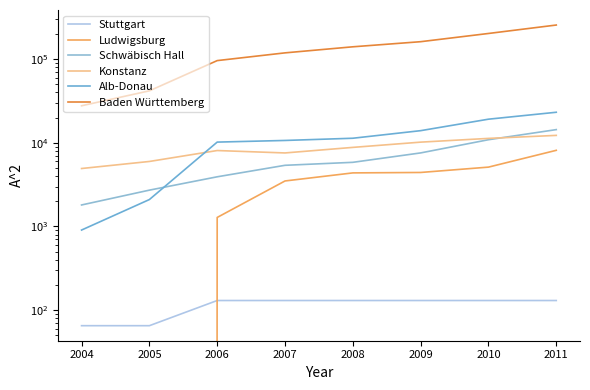

Between which two adjacent categories do Stuttgart and Ludwigsburg first intersect?

2005 and 2006